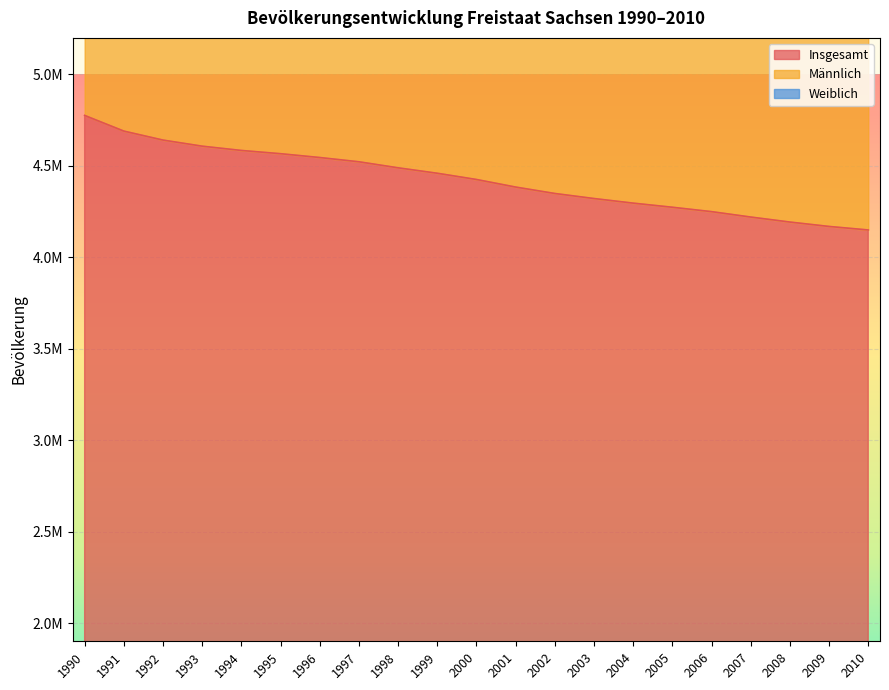

True or false: Weiblich and Männlich intersect in this chart.

False